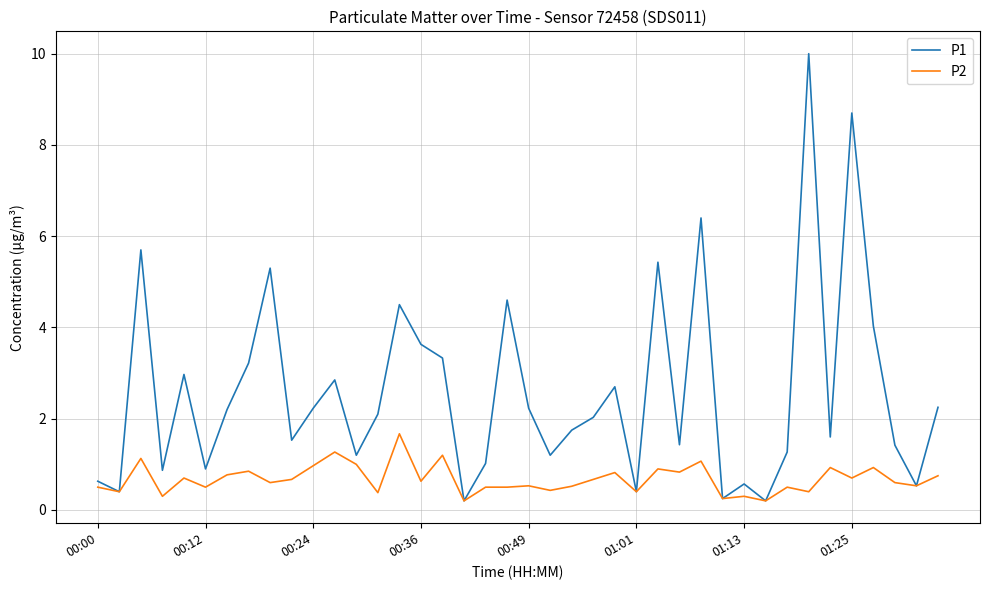

How many lines are shown in the chart?

2